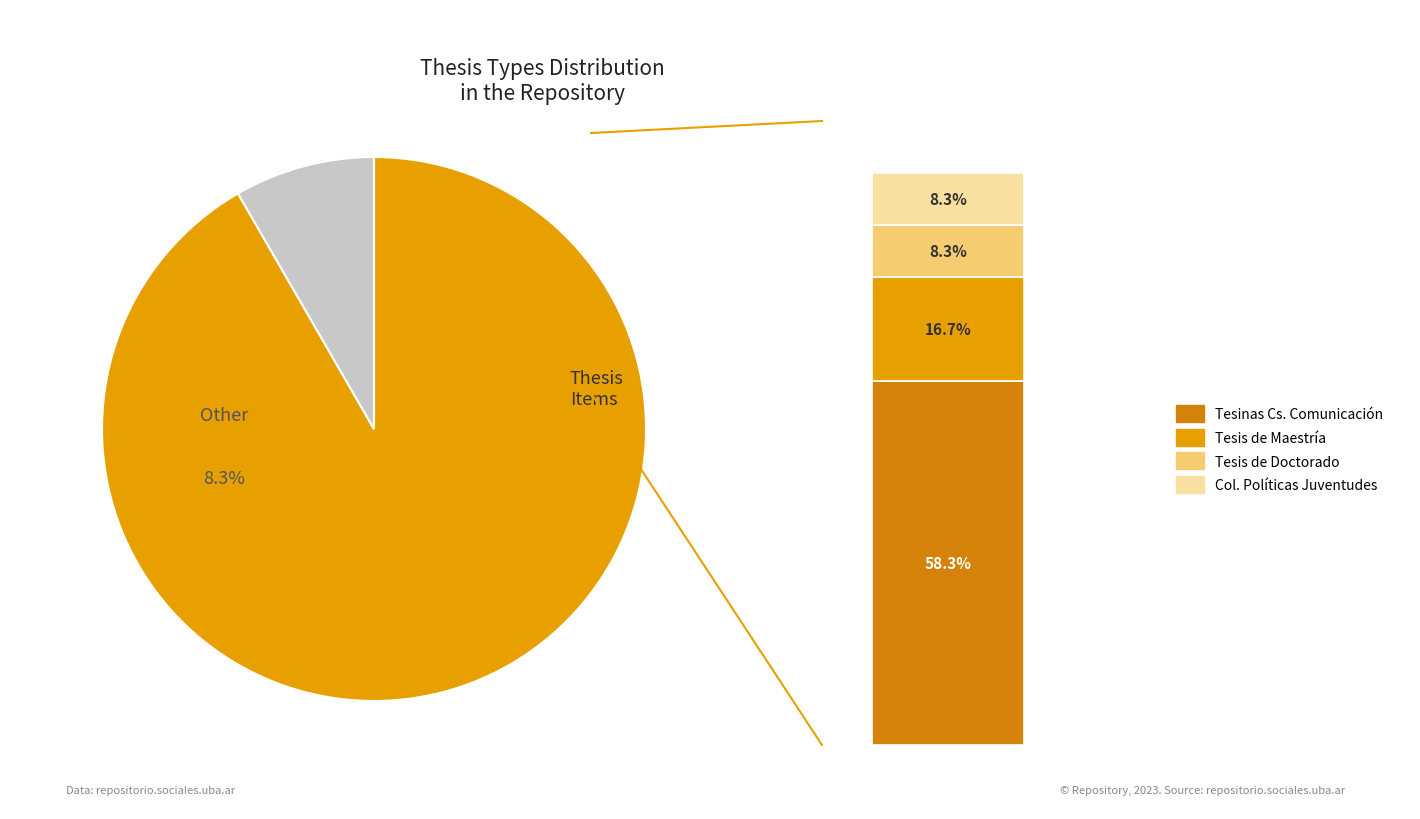

Is it true that Colección Políticas de Juventudes is 8% of the pie?

True